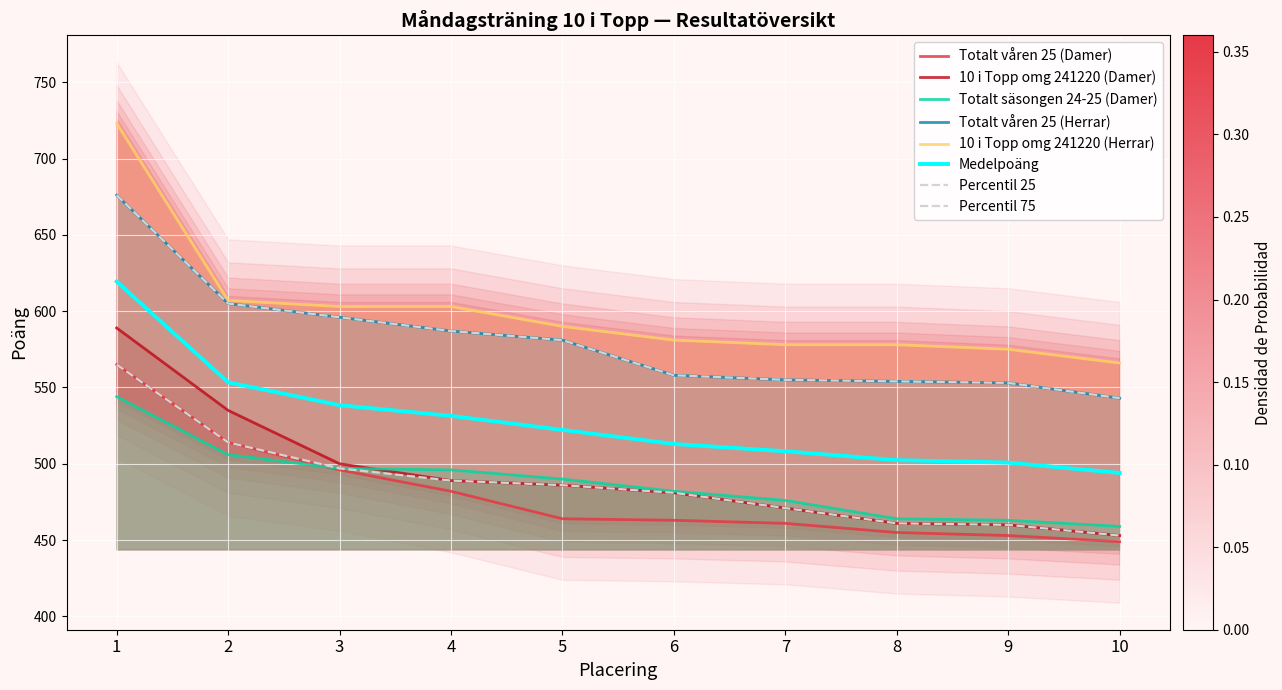

Reading left to right, what are all the values shown in this chart?

Totalt våren 25 (Damer): 565	514	496	482	464	463	461	455	453	449
10 i Topp omg 241220 (Damer): 589	535	500	489	486	481	471	461	460	453
Totalt säsongen 24-25 (Damer): 544	506	497	496	490	482	476	464	463	459
Totalt våren 25 (Herrar): 676	605	596	587	581	558	555	554	553	543
10 i Topp omg 241220 (Herrar): 723	607	603	603	590	581	578	578	575	566